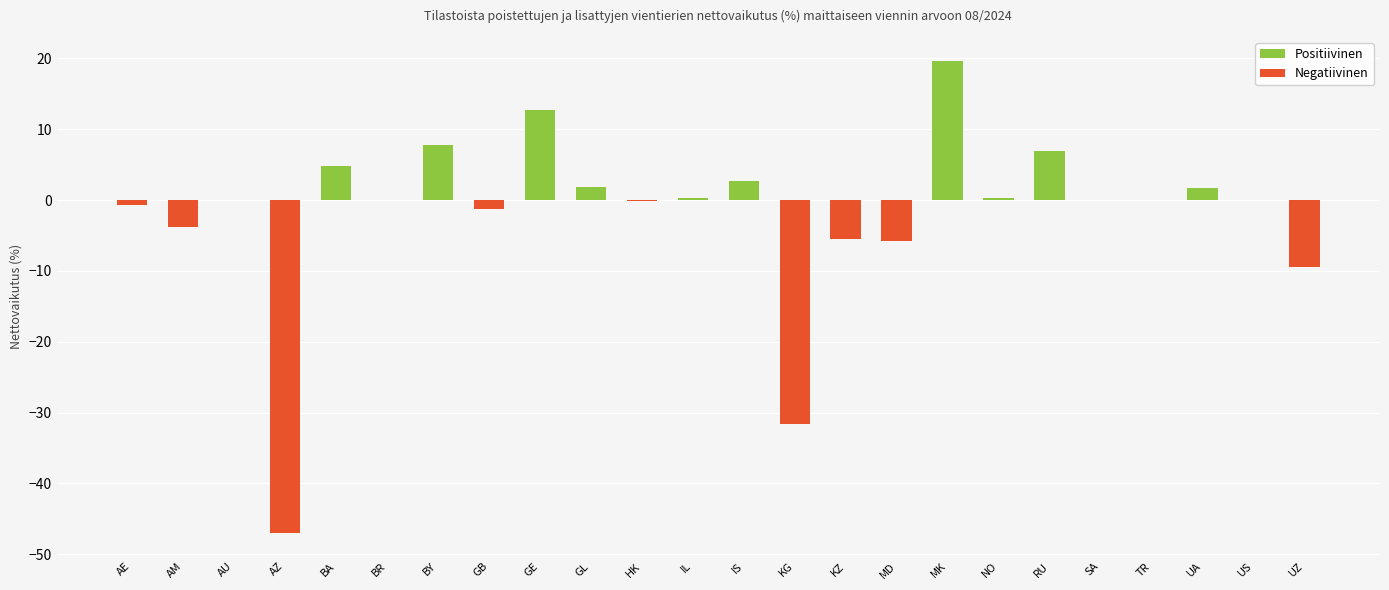

List the labels in order of value, largest first.

MK, GE, BY, RU, BA, IS, GL, UA, IL, NO, AU, BR, SA, TR, US, HK, AE, GB, AM, KZ, MD, UZ, KG, AZ